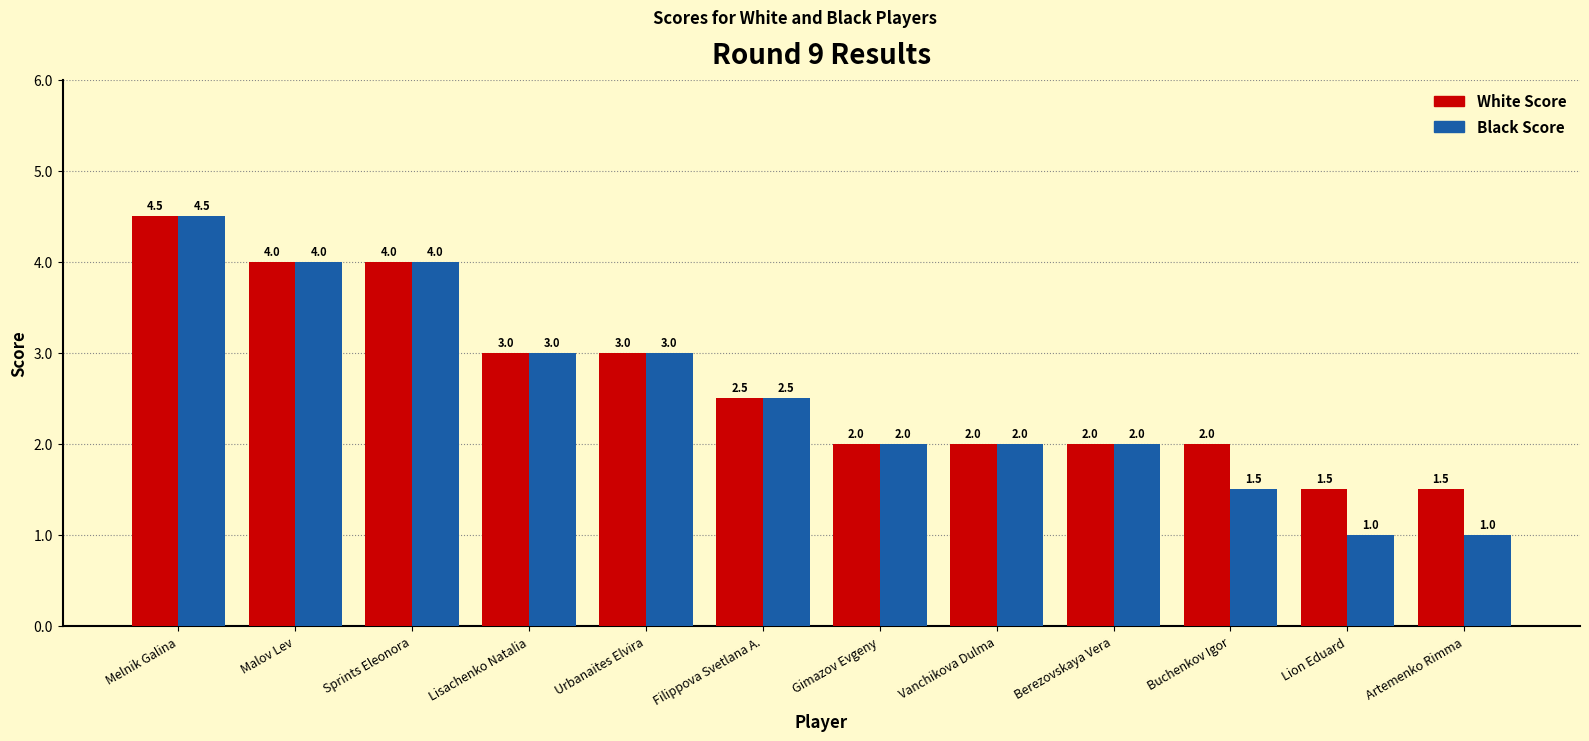

The Black Score series shows 0.5 at Artemenko Rimma. True or false?

False